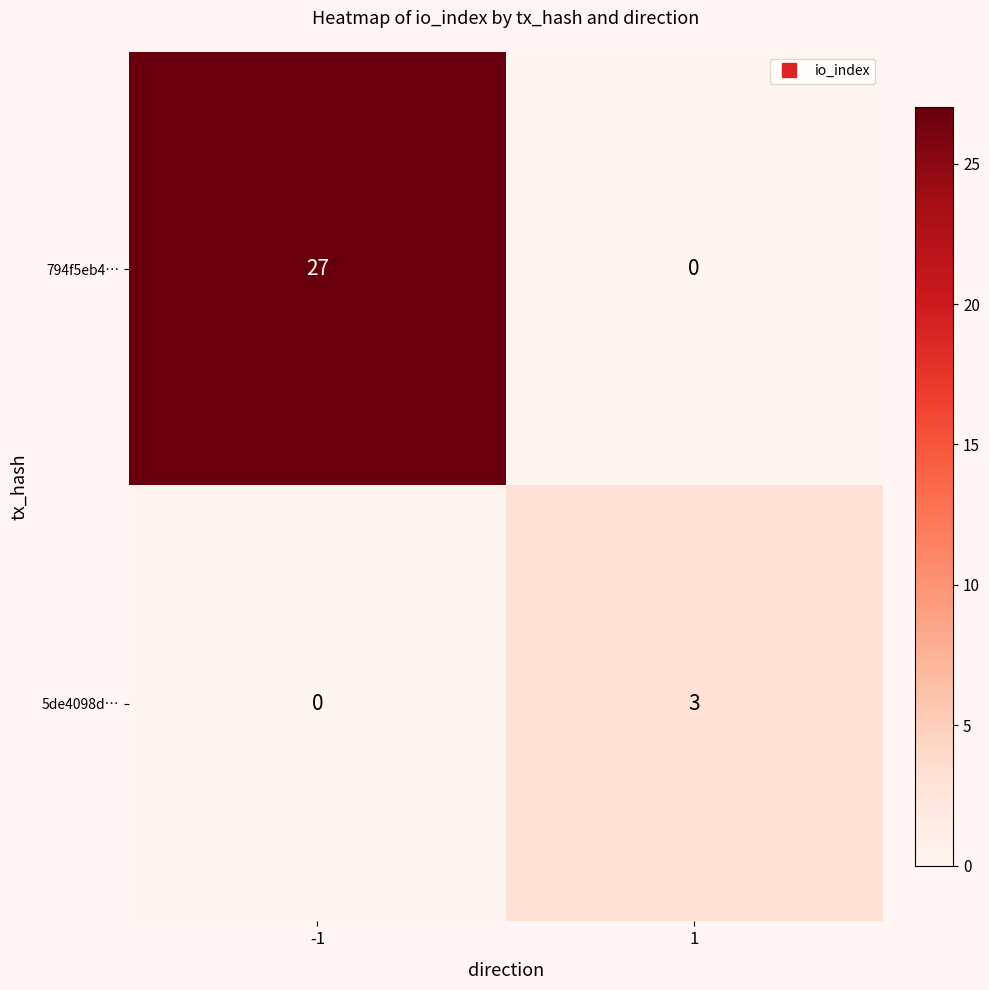

At how many categories does at least one series exceed 19?

1